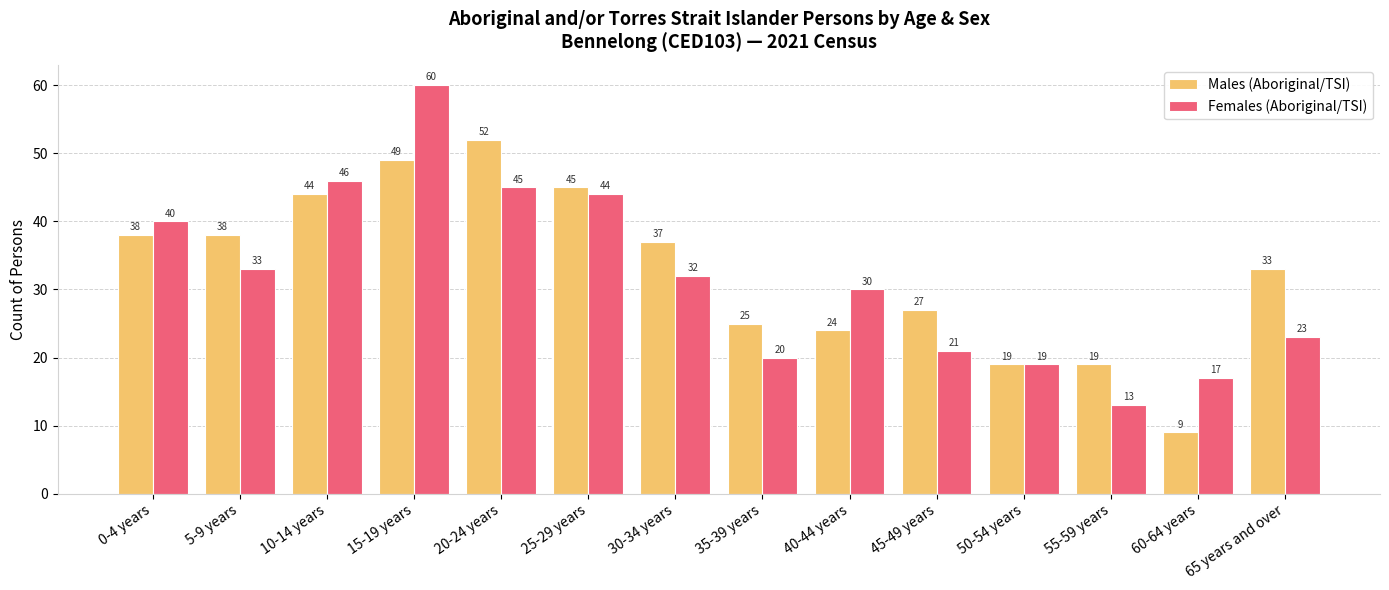

What is the approximate value of Males (Aboriginal/TSI) at 50-54 years, to the nearest 10?

20